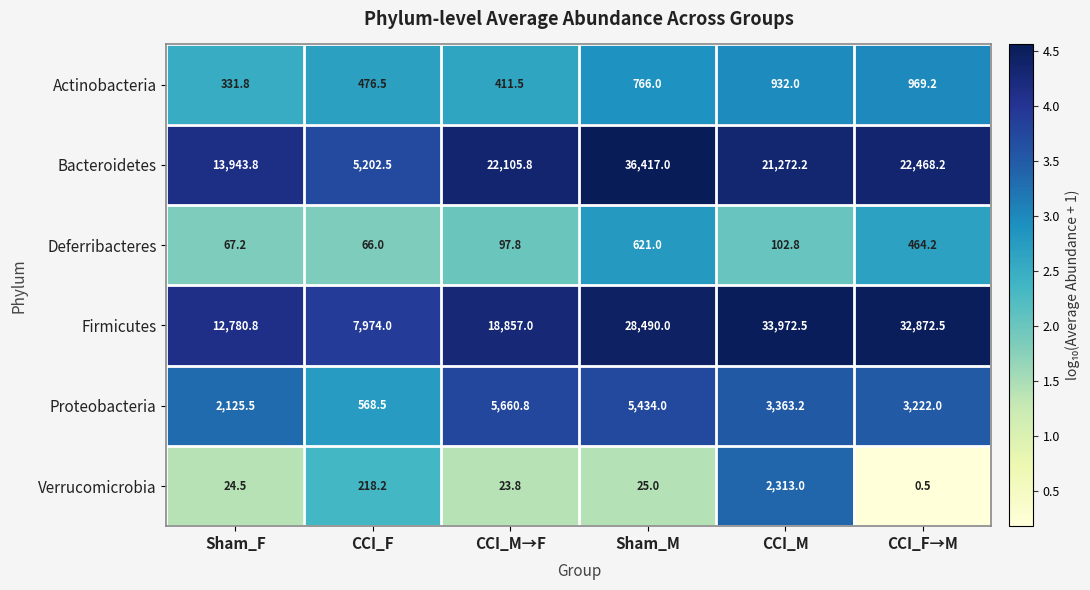

What is the maximum value shown in the chart?

36417.0